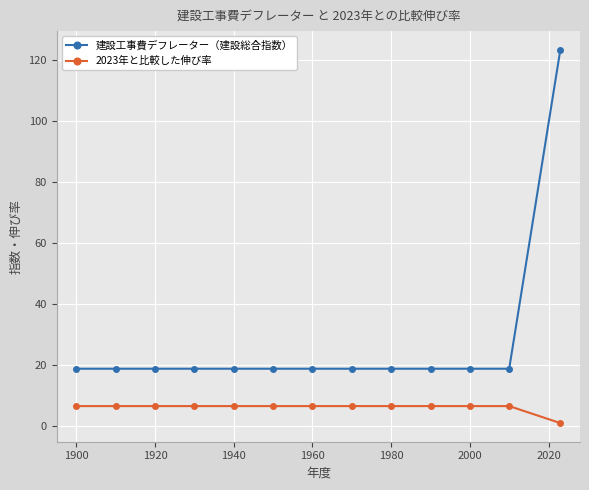

What is the value of the 建設工事費デフレーター（建設総合指数） point at the 6th from the left?

18.8